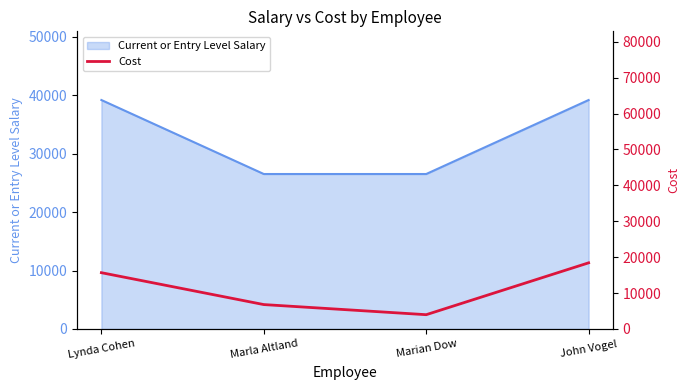

The value at Marla Altland is 9003.1. True or false?

False